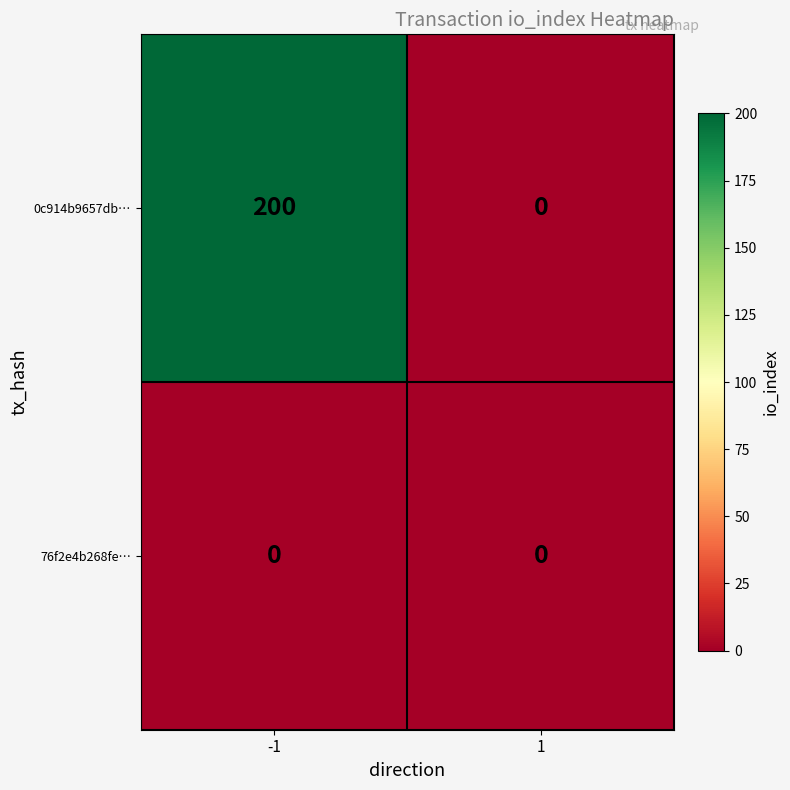

Rank the series by their average value, from highest to lowest.

0c914b9657db…, 76f2e4b268fe…